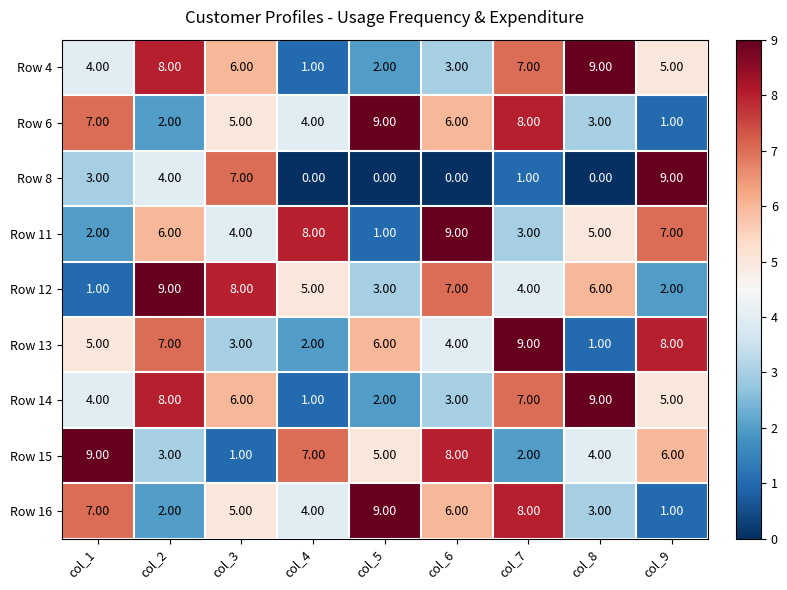

Is the value of Row 15 at col_5 greater than the value of Row 11 at col_5?

Yes